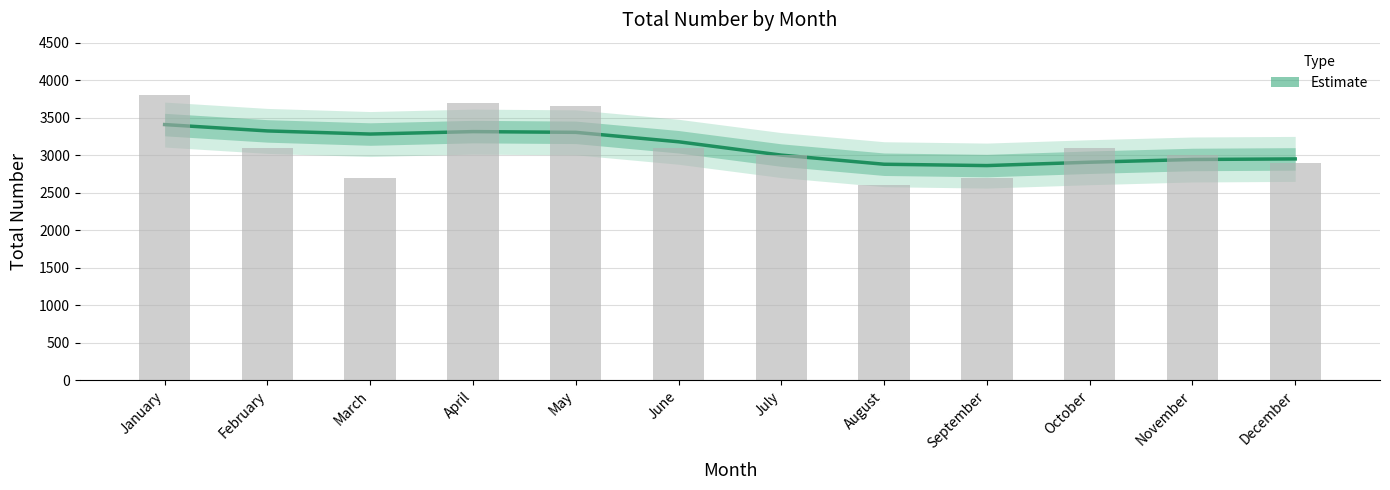

Is it true that the value at March is 2700?

True